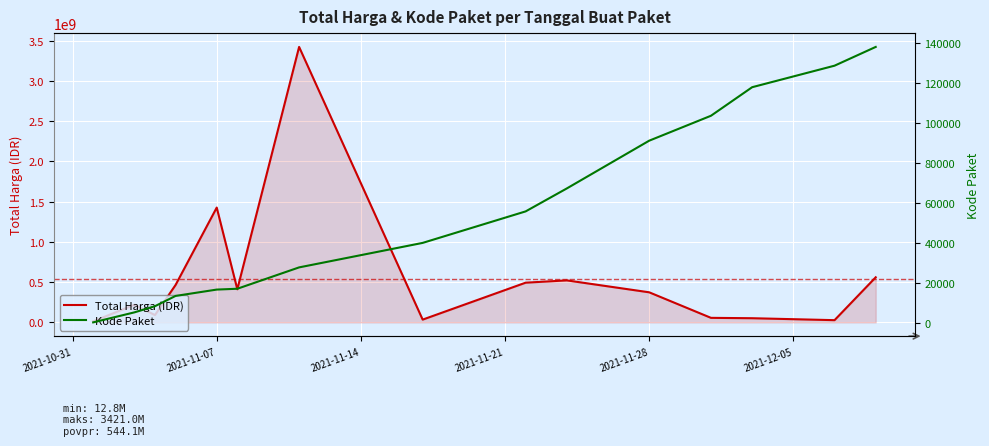

How many interior local valleys does the Total Harga (IDR) series have?

4